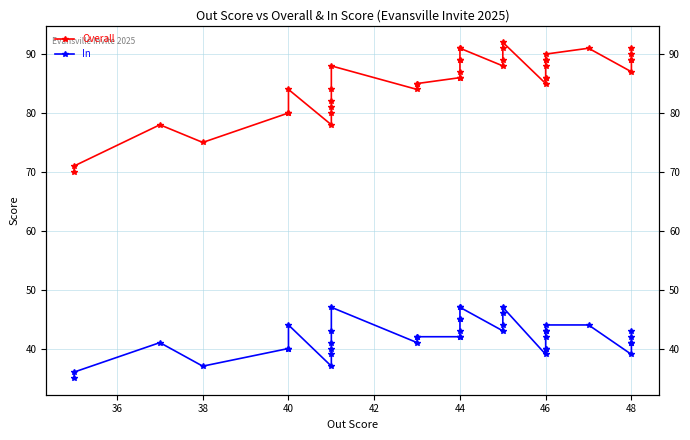

Which series has the widest spread of values?

Overall